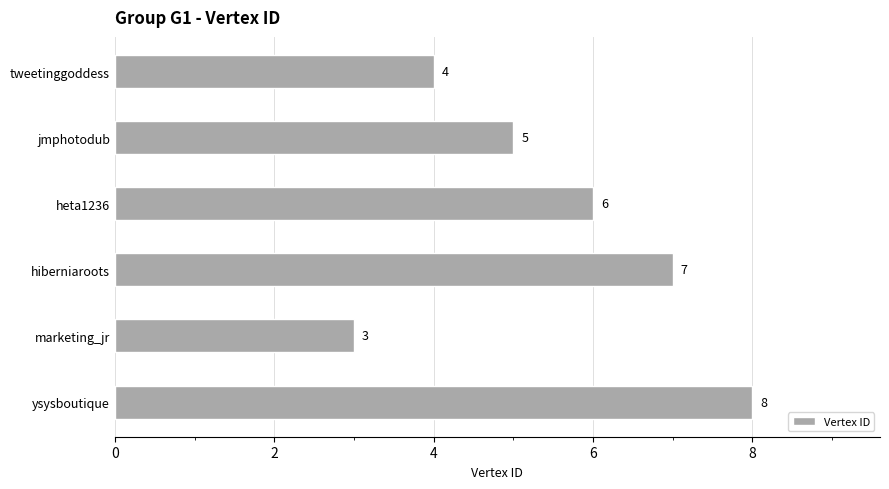

What is the difference between the second highest and minimum values?

4